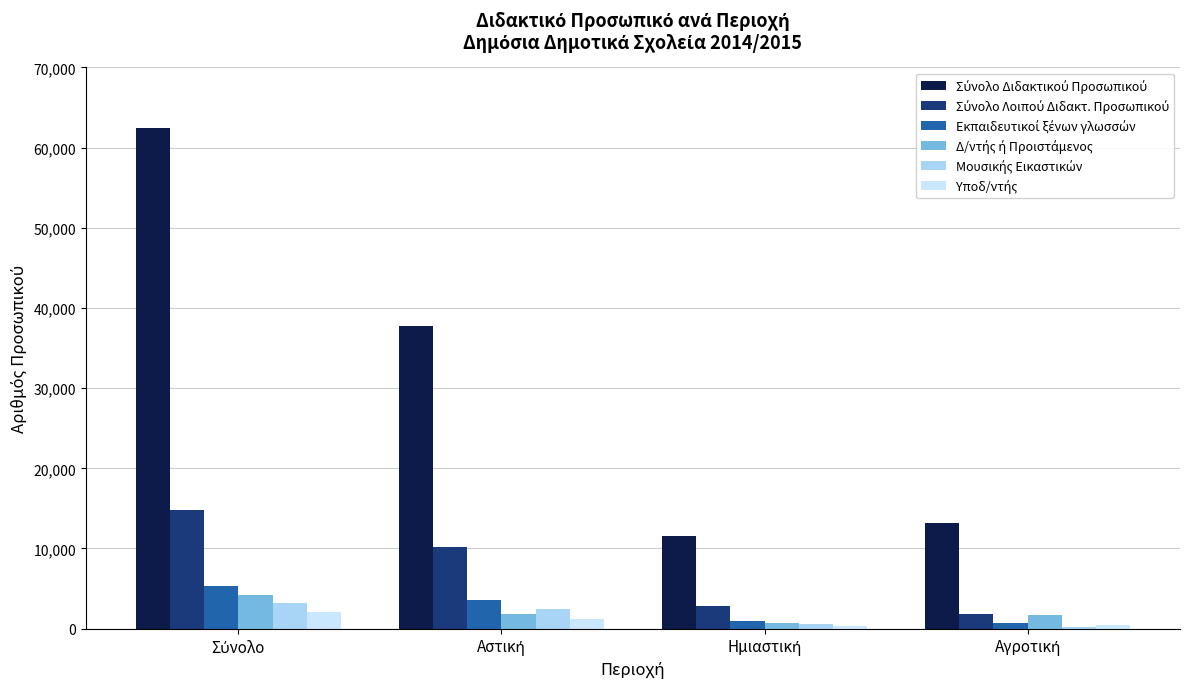

The Υποδ/ντής series shows 511 at Ημιαστική. True or false?

False